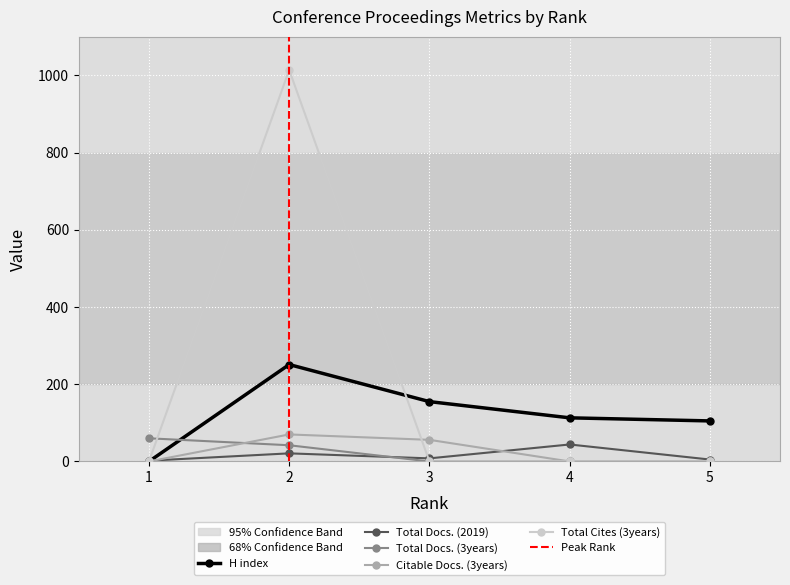

True or false: Total Docs. (2019) has a value of 2 at 3.

False